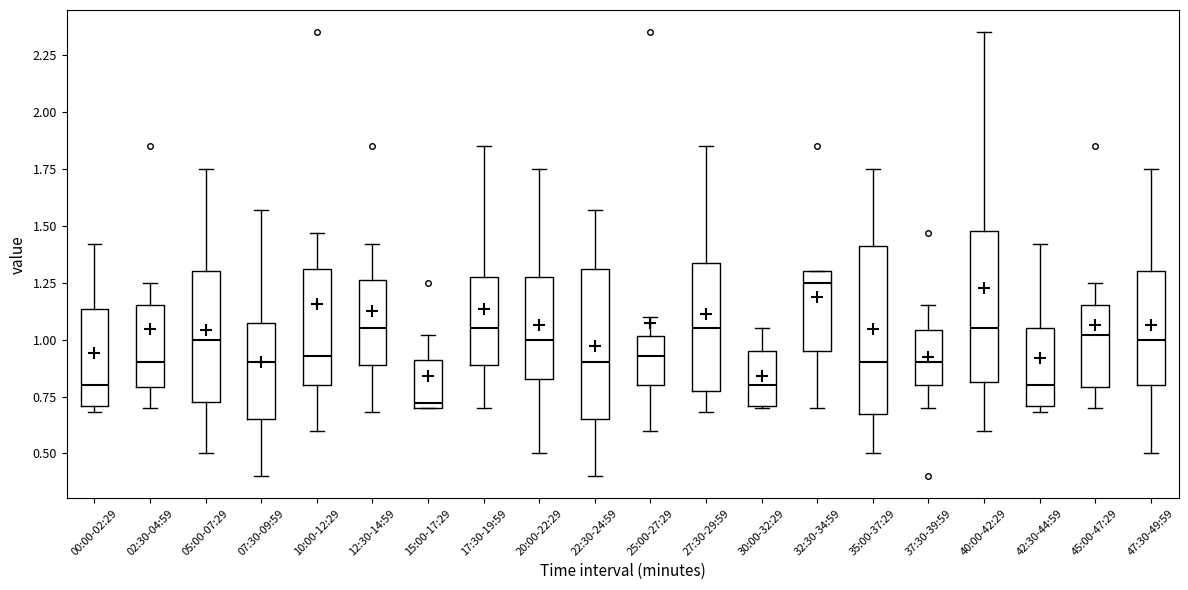

Reading left to right, transcribe this box plot: for each box, give where its median line is, the range the box spans, and where its two whiskers end, as read against the y-axis. The values are not printed on the chart, so give them approximately, as read against the axis.

00:00-02:29: median 0.80, box 0.70 to 1.15, whiskers 0.70 (just below the box's lower edge) to 1.40
02:30-04:59: median 0.90, box 0.80 to 1.15, whiskers 0.70 to 1.25
05:00-07:29: median 1.00, box 0.75 to 1.30, whiskers 0.50 to 1.75
07:30-09:59: median 0.90, box 0.65 to 1.10, whiskers 0.40 to 1.55
10:00-12:29: median 0.95, box 0.80 to 1.30, whiskers 0.60 to 1.45
12:30-14:59: median 1.05, box 0.90 to 1.25, whiskers 0.70 to 1.40
15:00-17:29: median 0.70 (just above the box's lower edge), box 0.70 to 0.90, whiskers 0.70 to 1.00
17:30-19:59: median 1.05, box 0.90 to 1.30, whiskers 0.70 to 1.85
20:00-22:29: median 1.00, box 0.85 to 1.30, whiskers 0.50 to 1.75
22:30-24:59: median 0.90, box 0.65 to 1.30, whiskers 0.40 to 1.55
25:00-27:29: median 0.95, box 0.80 to 1.00, whiskers 0.60 to 1.10
27:30-29:59: median 1.05, box 0.80 to 1.35, whiskers 0.70 to 1.85
30:00-32:29: median 0.80, box 0.70 to 0.95, whiskers 0.70 to 1.05
32:30-34:59: median 1.25, box 0.95 to 1.30, whiskers 0.70 to 1.30
35:00-37:29: median 0.90, box 0.70 to 1.40, whiskers 0.50 to 1.75
37:30-39:59: median 0.90, box 0.80 to 1.05, whiskers 0.70 to 1.15
40:00-42:29: median 1.05, box 0.80 to 1.50, whiskers 0.60 to 2.35
42:30-44:59: median 0.80, box 0.70 to 1.05, whiskers 0.70 (just below the box's lower edge) to 1.40
45:00-47:29: median 1.00, box 0.80 to 1.15, whiskers 0.70 to 1.25
47:30-49:59: median 1.00, box 0.80 to 1.30, whiskers 0.50 to 1.75